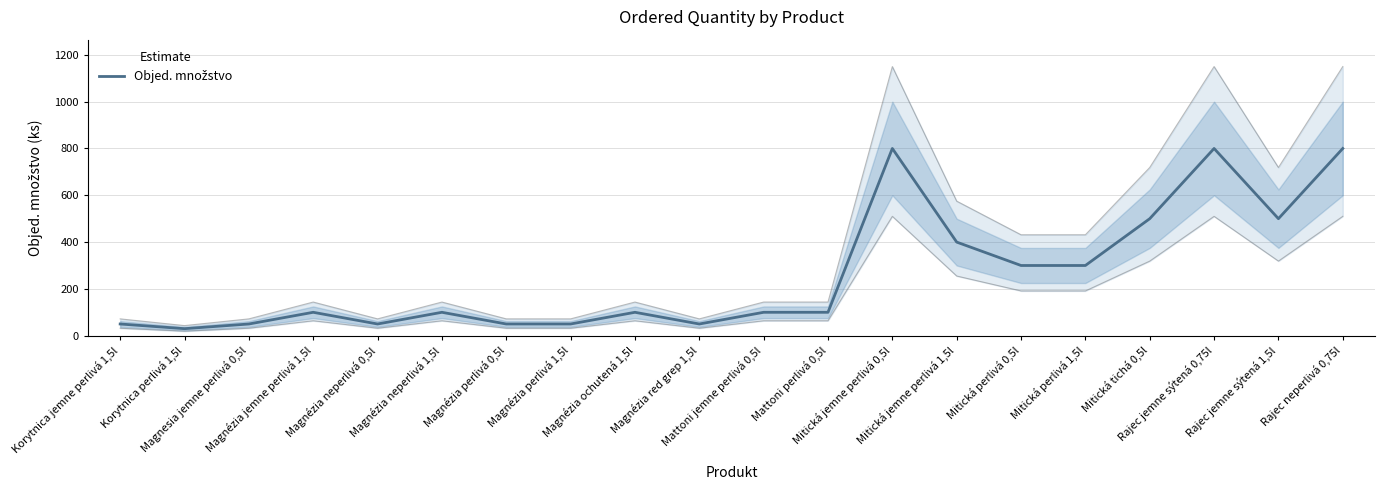

Is it true that the value at Magnézia jemne perlivá 1,5l is 100?

True